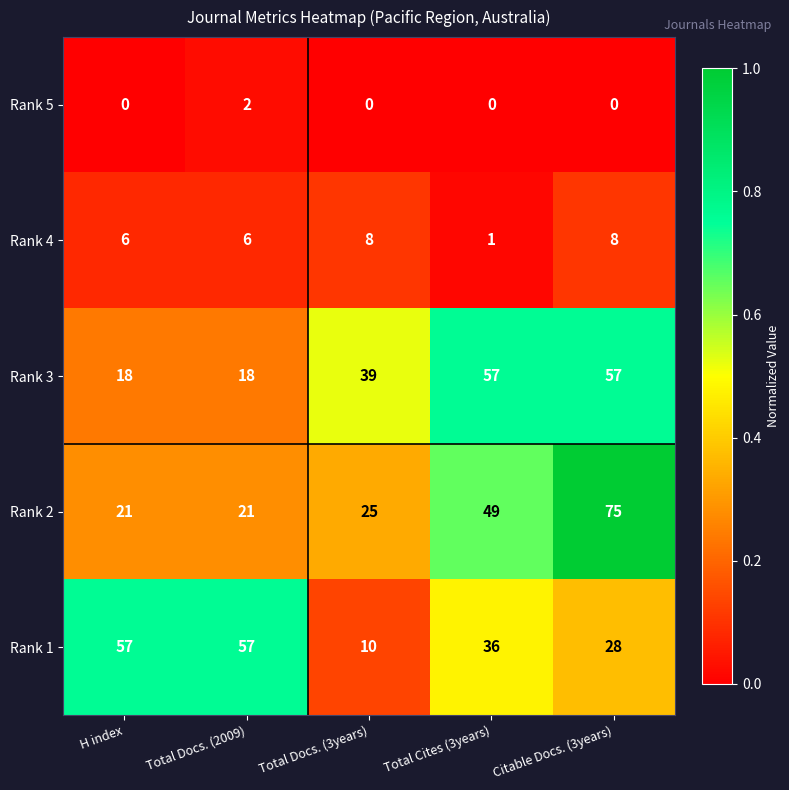

Reading right to left, what are all the values shown in this chart?

Rank 5: 0	0	0	2	0
Rank 4: 8	1	8	6	6
Rank 3: 57	57	39	18	18
Rank 2: 75	49	25	21	21
Rank 1: 28	36	10	57	57